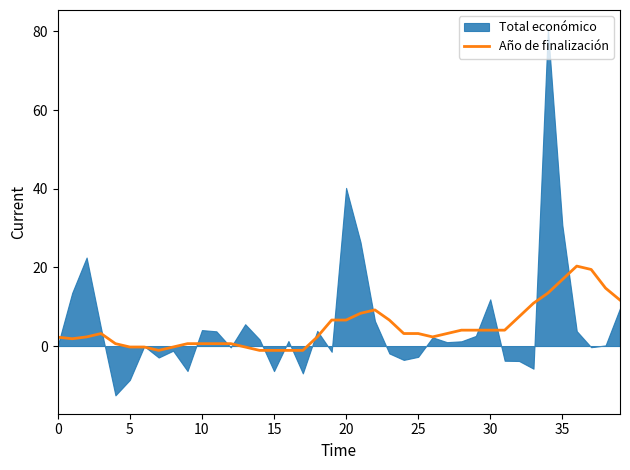

What is the maximum value for Año de finalización?

20.3